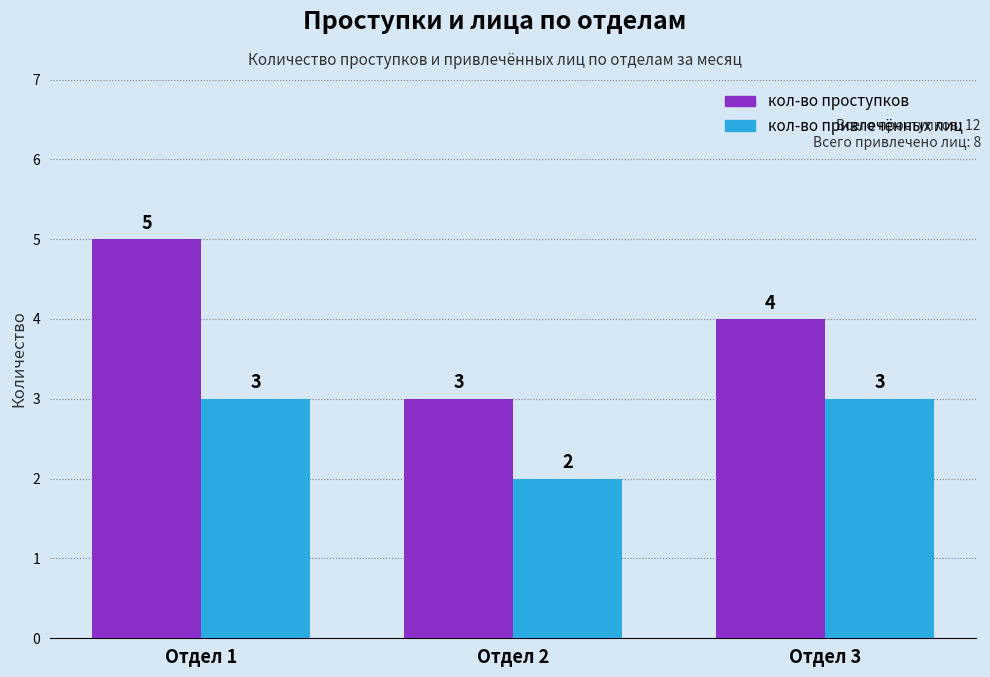

True or false: кол-во проступков has a value of 4 at Отдел 3.

True